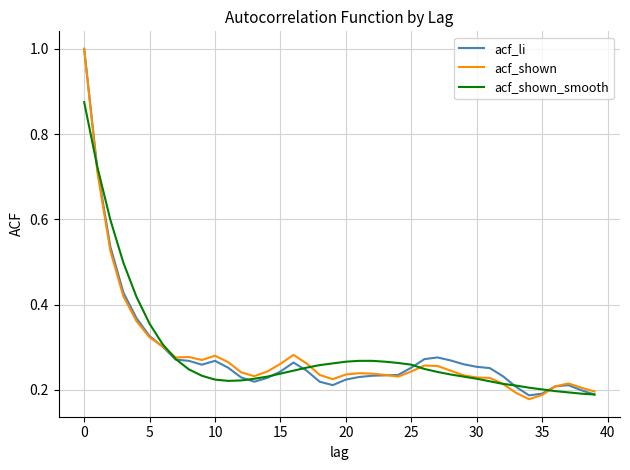

What is the greatest value displayed?

1.0